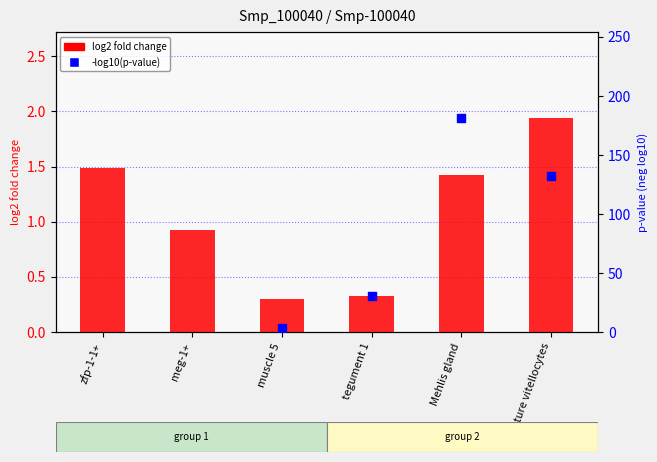

Between tegument 1 and Mehlis gland, which is larger?

Mehlis gland